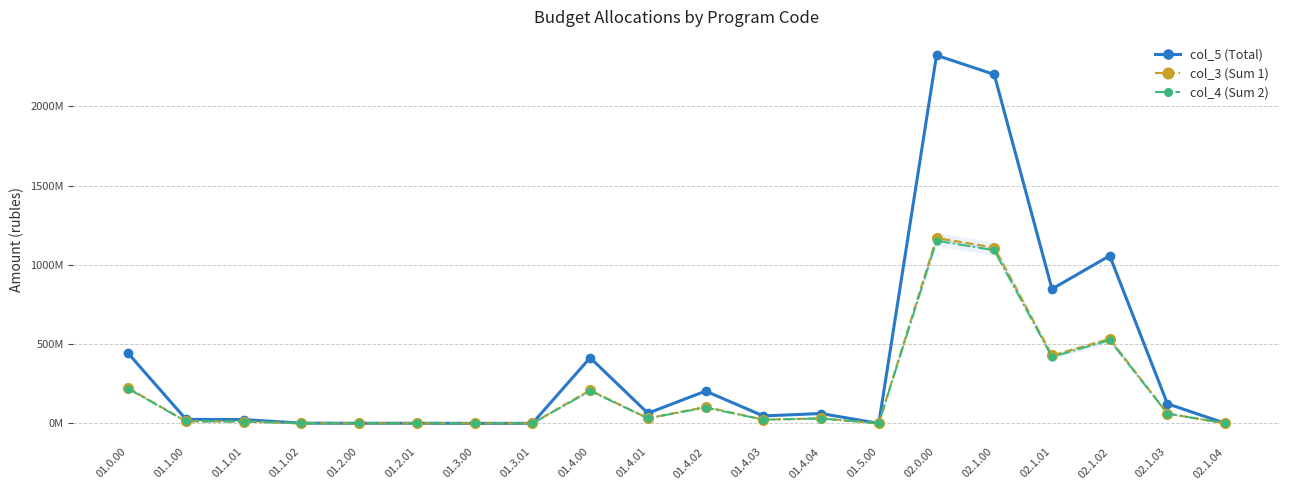

Which series has the largest range (max minus min)?

col_5 (Total)